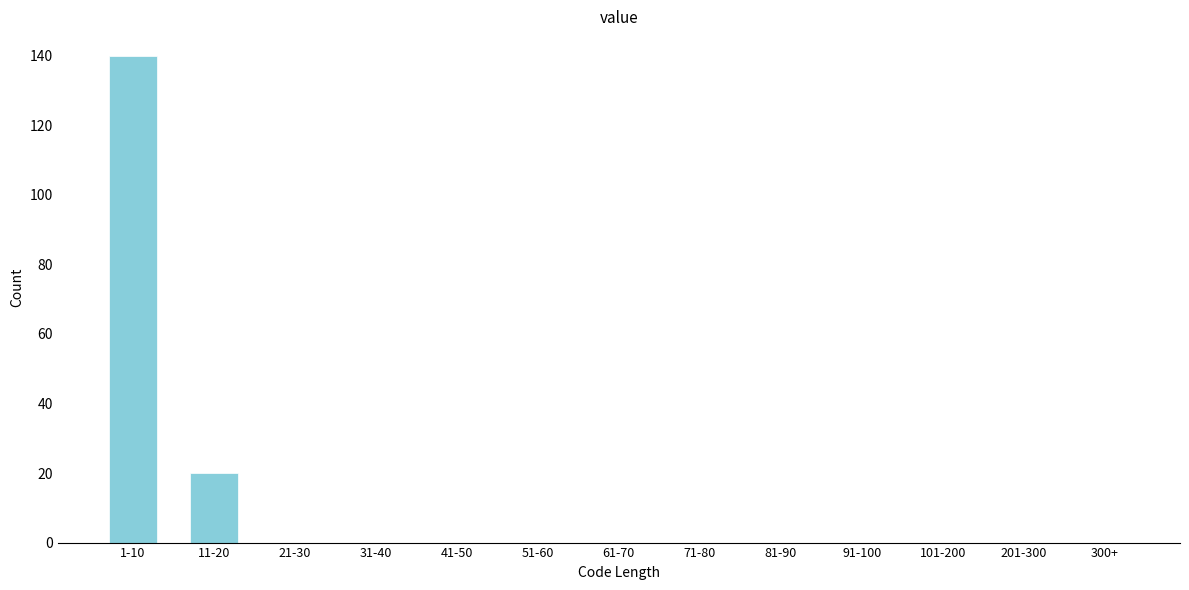

Reading left to right, transcribe all the data shown in this chart.

1-10=140	11-20=20	21-30=0	31-40=0	41-50=0	51-60=0	61-70=0	71-80=0	81-90=0	91-100=0	101-200=0	201-300=0	300+=0